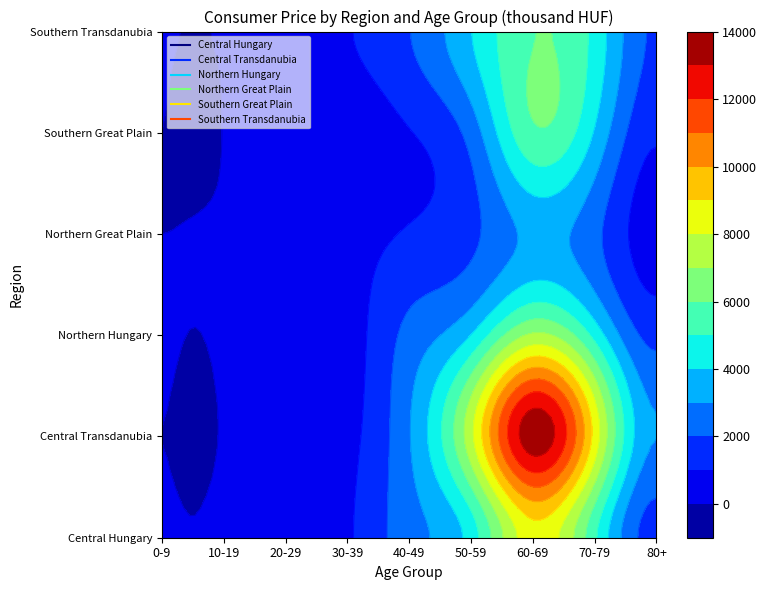

What is the total value across all series at 30-39?

3745.7